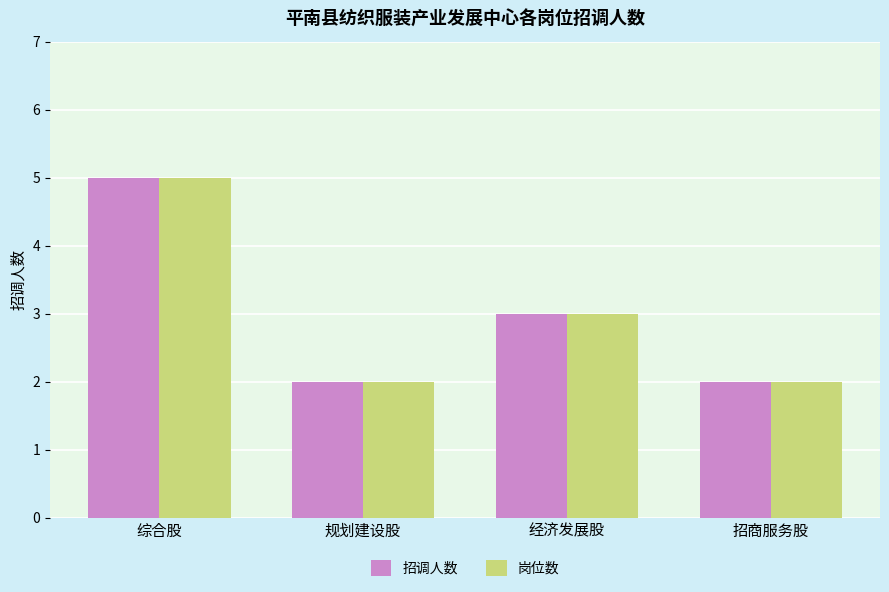

How many 岗位数 values are between 2 and 5?

4